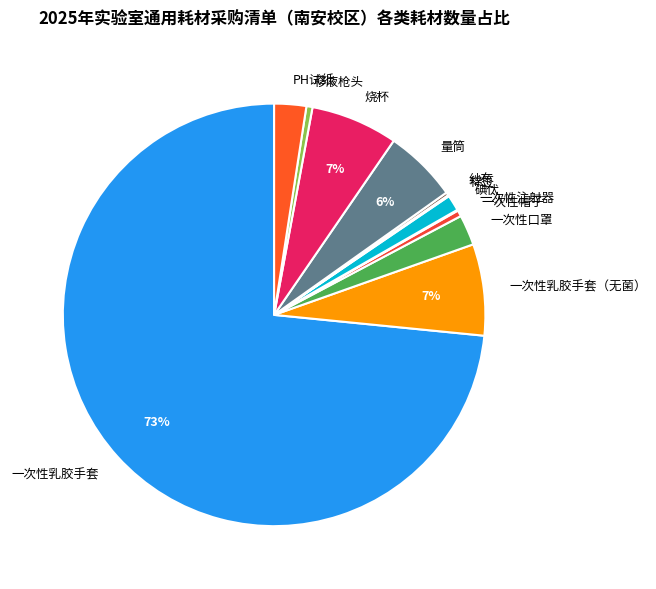

Is the sum of 移液枪头 and 量筒 greater than half?

No